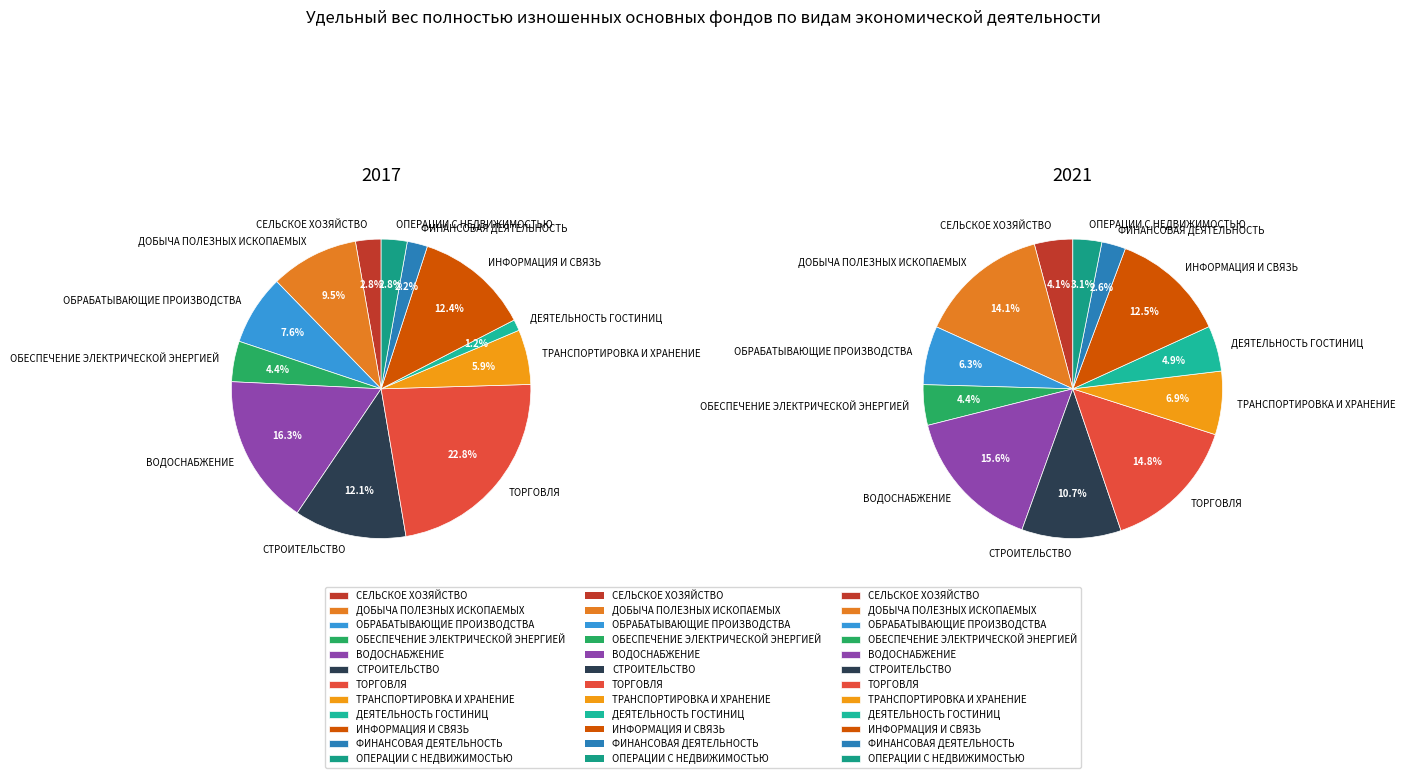

To the nearest percent, what portion does 11 represent?

3%